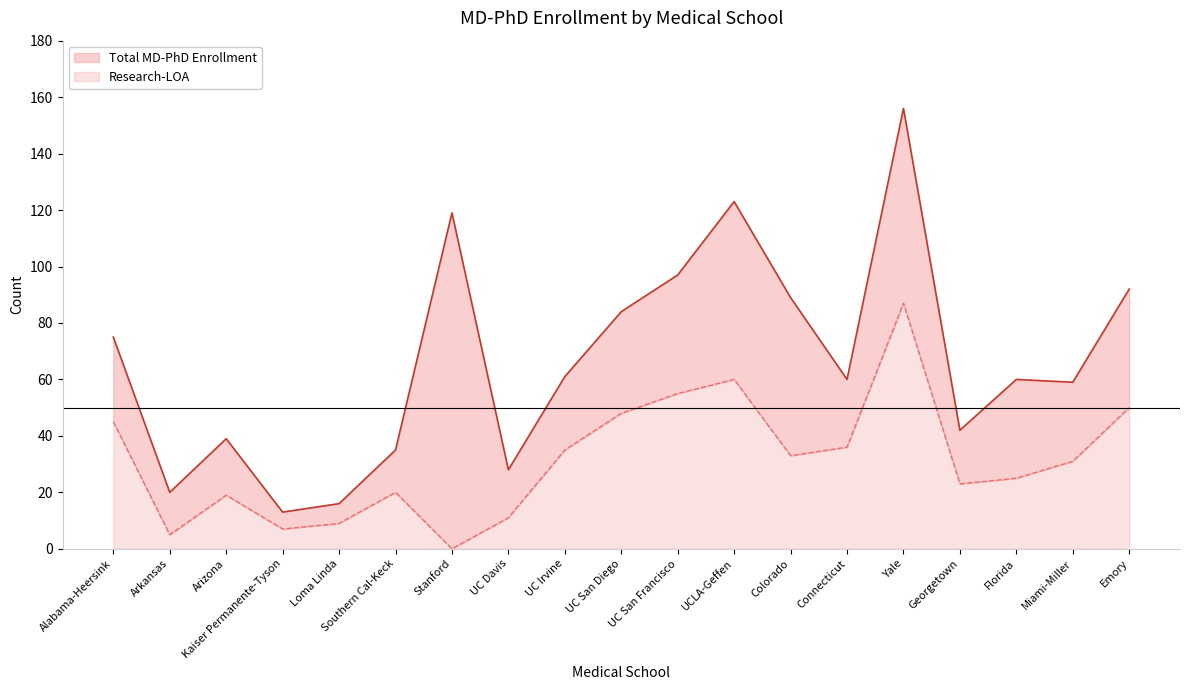

At how many categories does at least one series exceed 92?

4